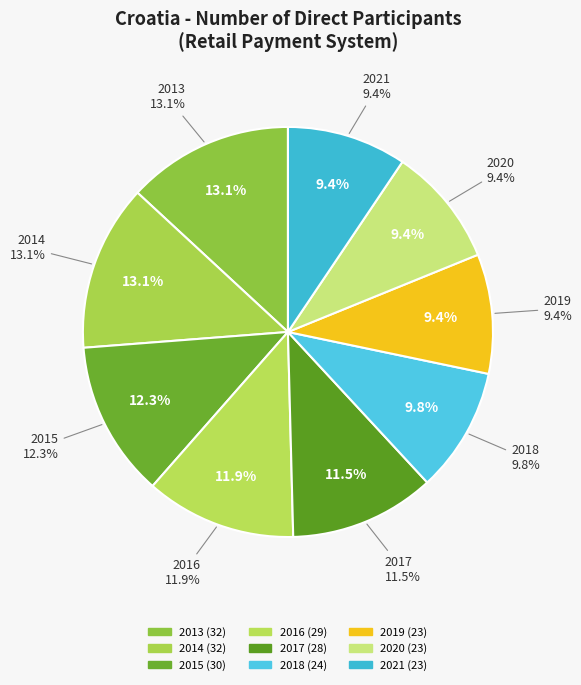

Count the number of slices in the pie.

9